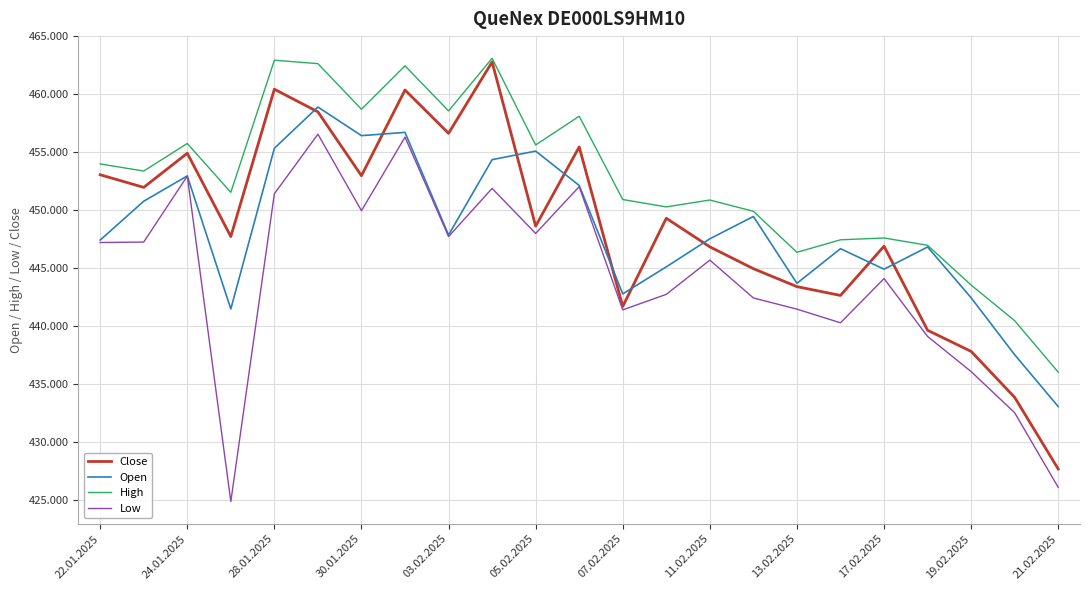

What are all the series names shown in the legend?

Close, Open, High, Low